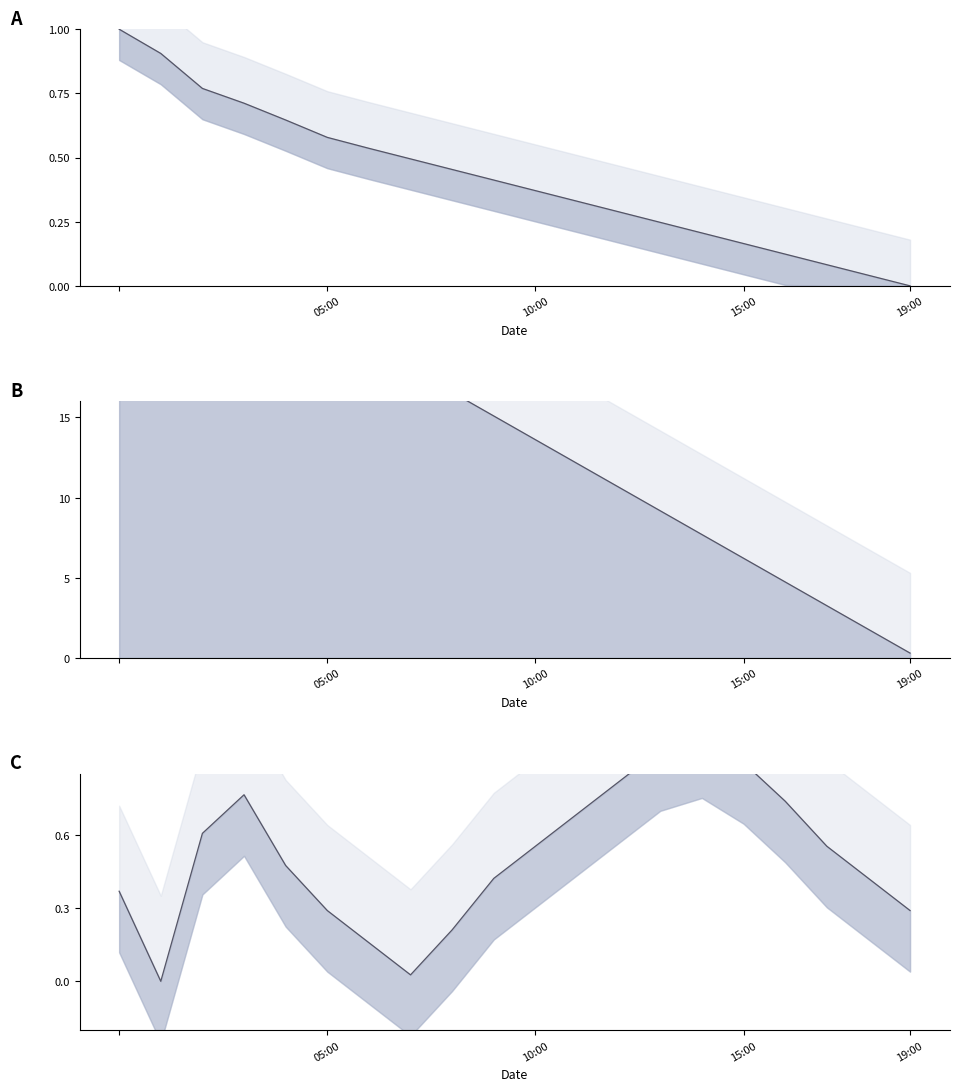

What is the label of the 18th point from the left?

17